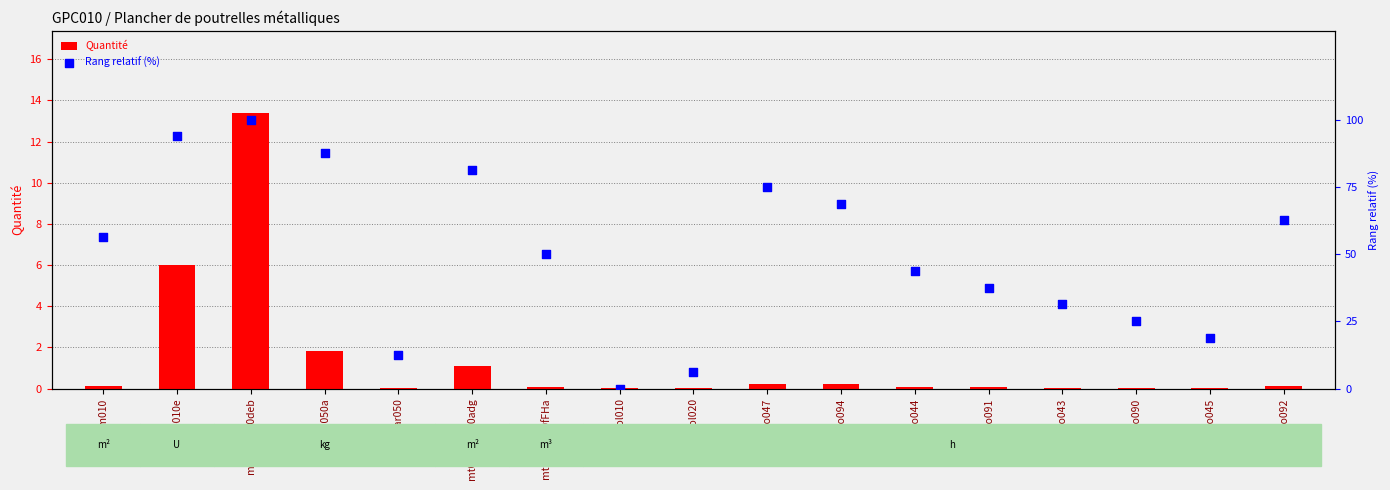

Is the value of Rang relatif (%) at mq08sol020 greater than the value of Quantité at mo047?

Yes